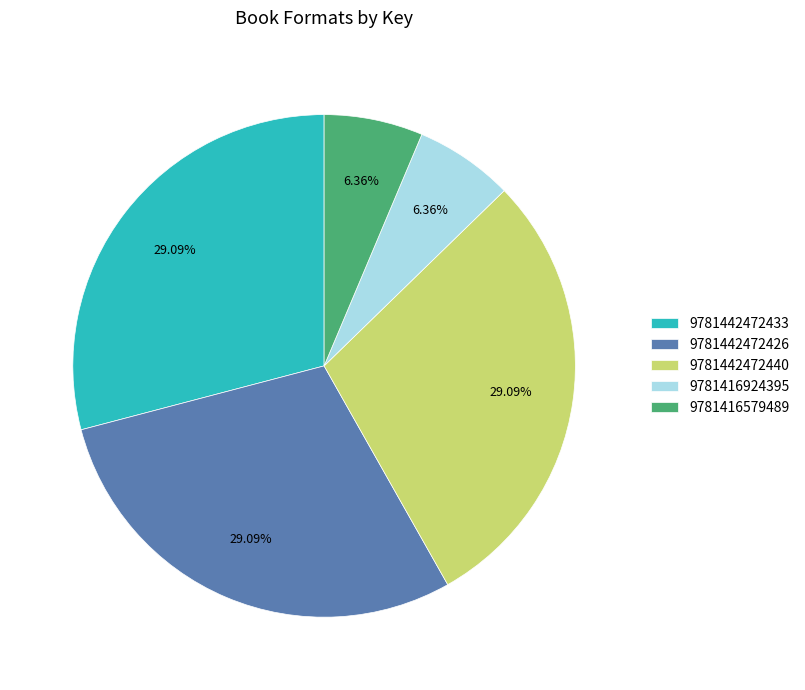

What percentage is NOT represented by 9781416579489?

93.6%